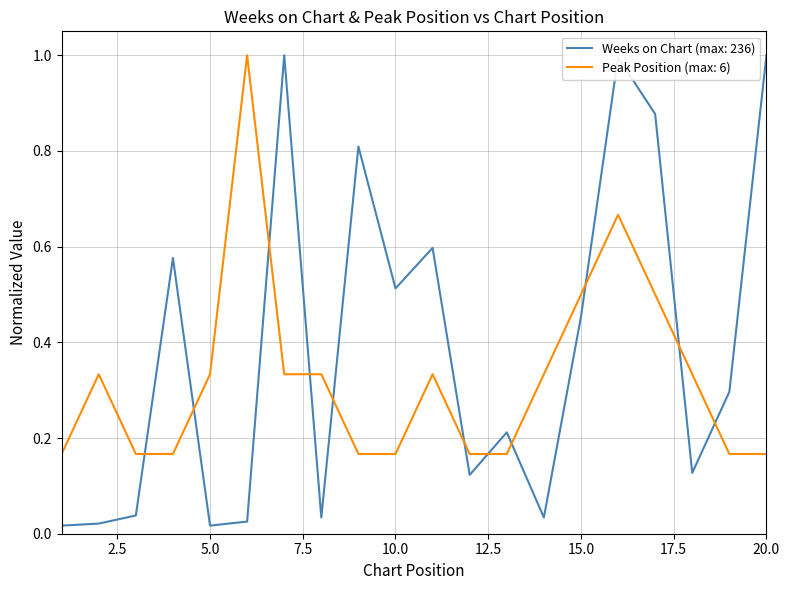

What is the maximum value shown in the chart?

1.0